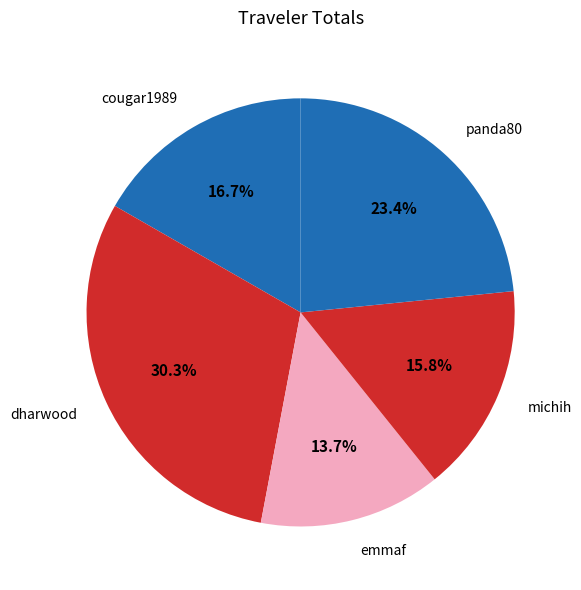

Count the number of slices in the pie.

5